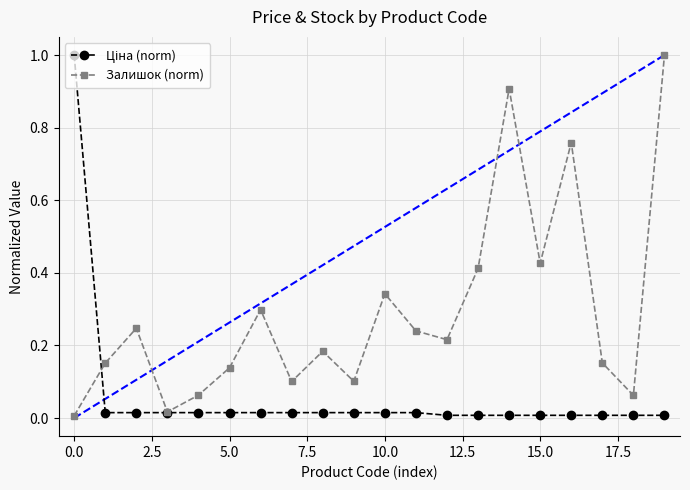

How many lines are shown in the chart?

2